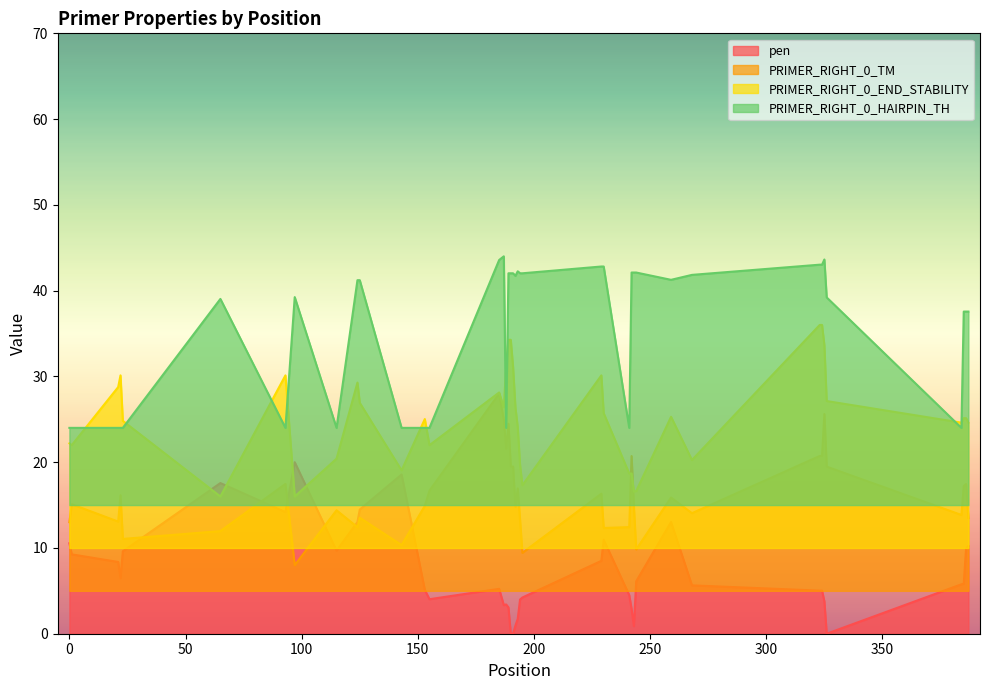

What is the value of the PRIMER_RIGHT_0_TM point at the 35th from the left?

25.6